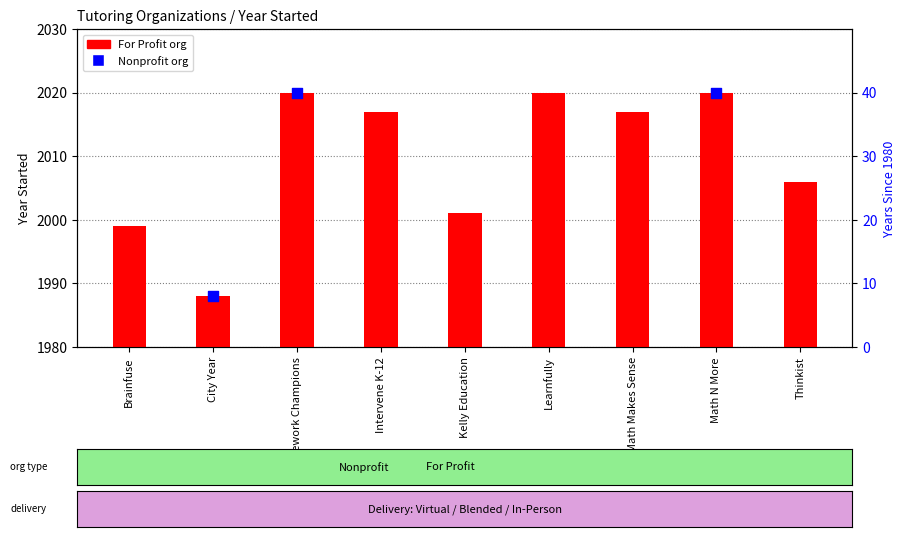

Which has a higher value, City Year or Homework Champions?

Homework Champions